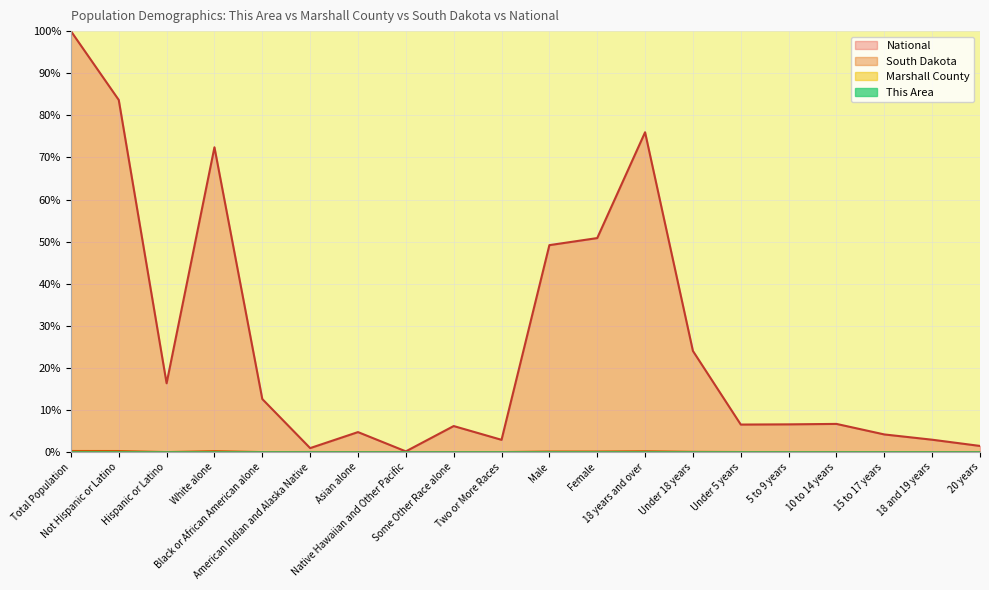

How many lines are shown in the chart?

4